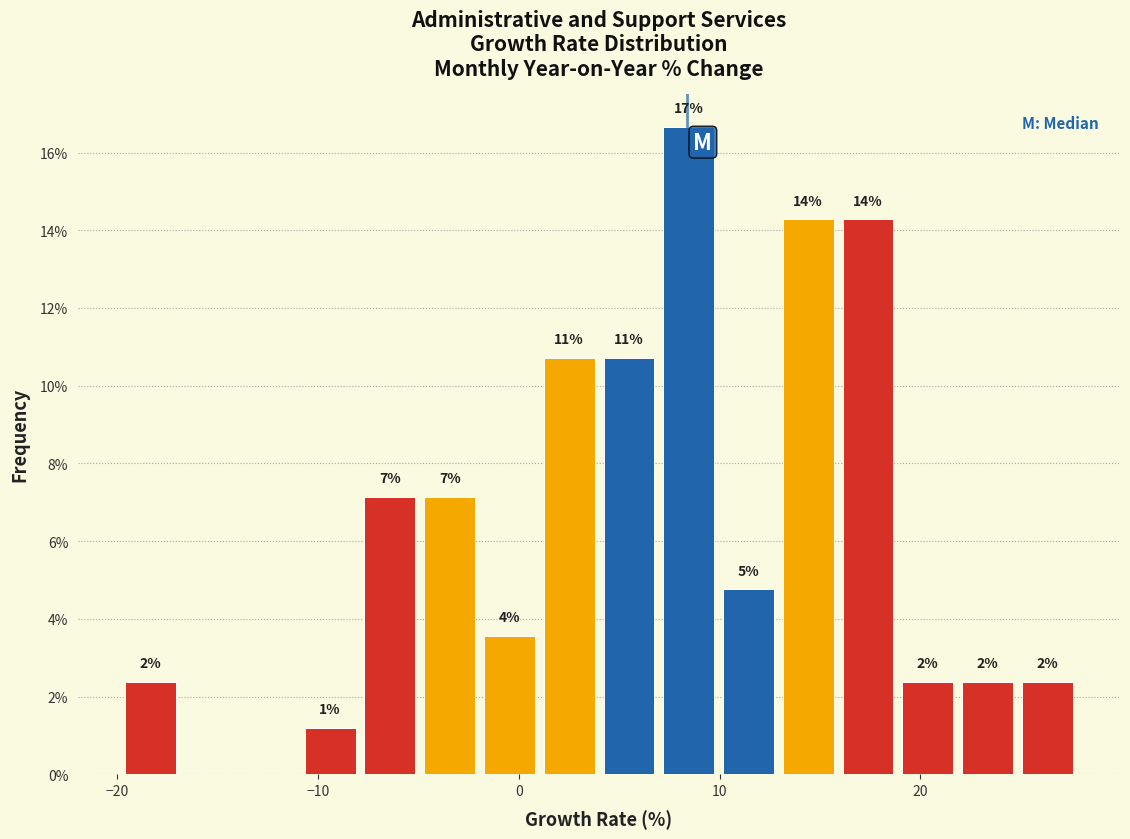

Around what value on the x-axis is the tallest bar? Give the approximate position of its centre, as read against the axis.

8